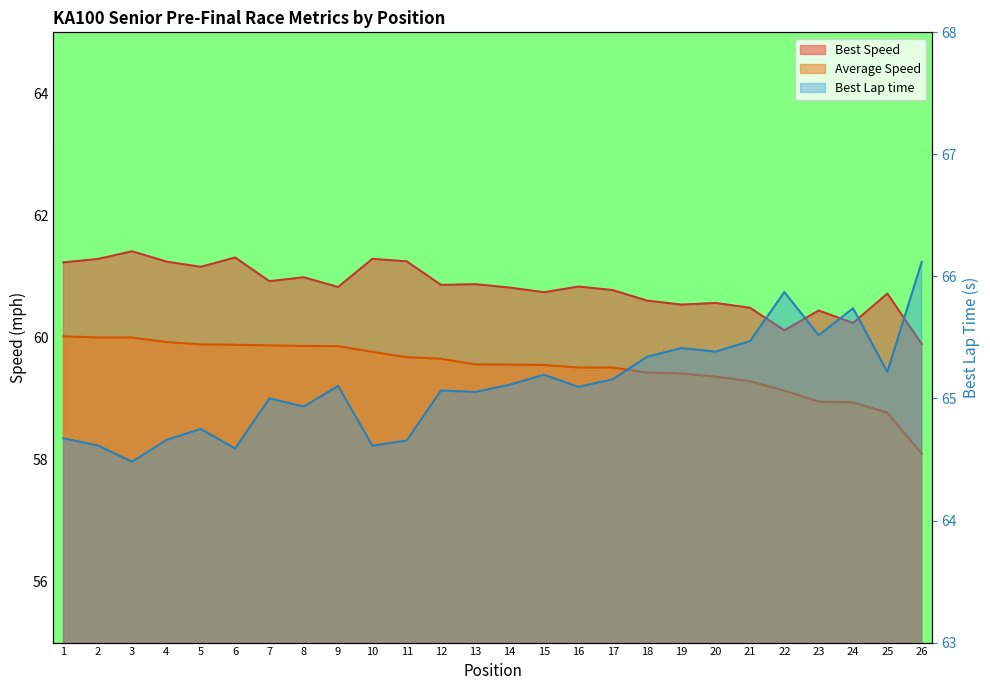

At how many categories does at least one series exceed 59?

26